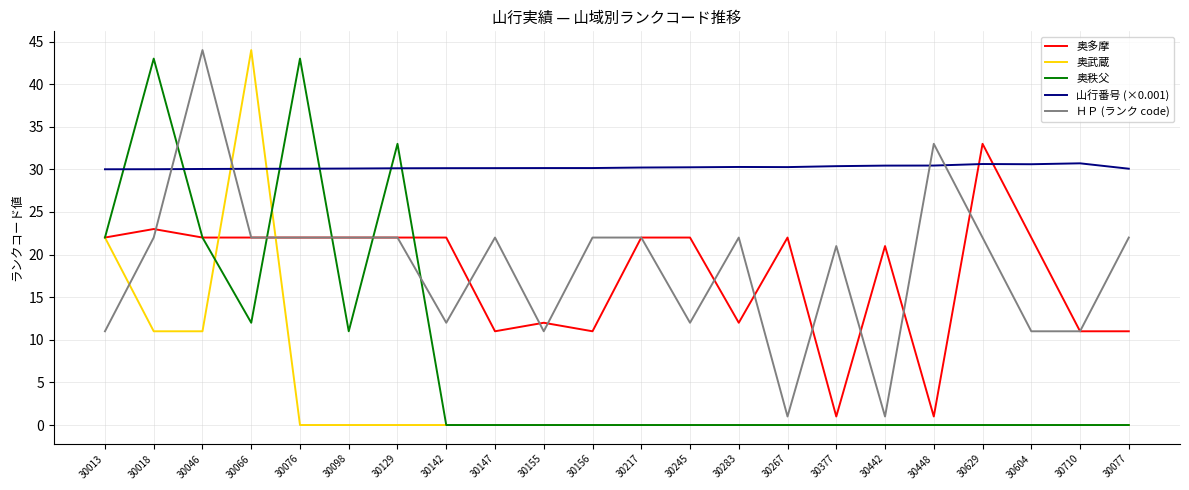

What is the spread (max minus min) of values at 30604?

30.6